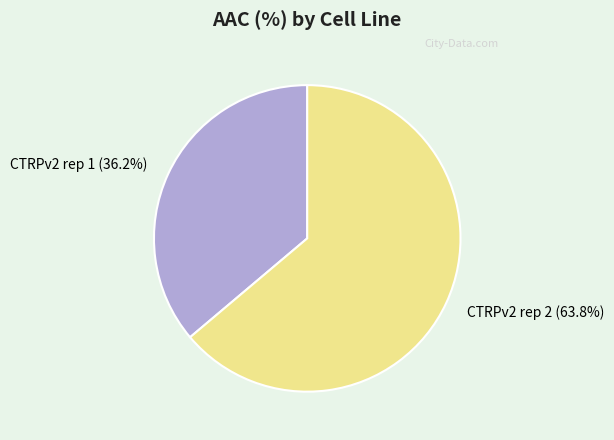

Between CTRPv2 rep 1 (36.2%) and CTRPv2 rep 2 (63.8%), which is larger?

CTRPv2 rep 2 (63.8%)